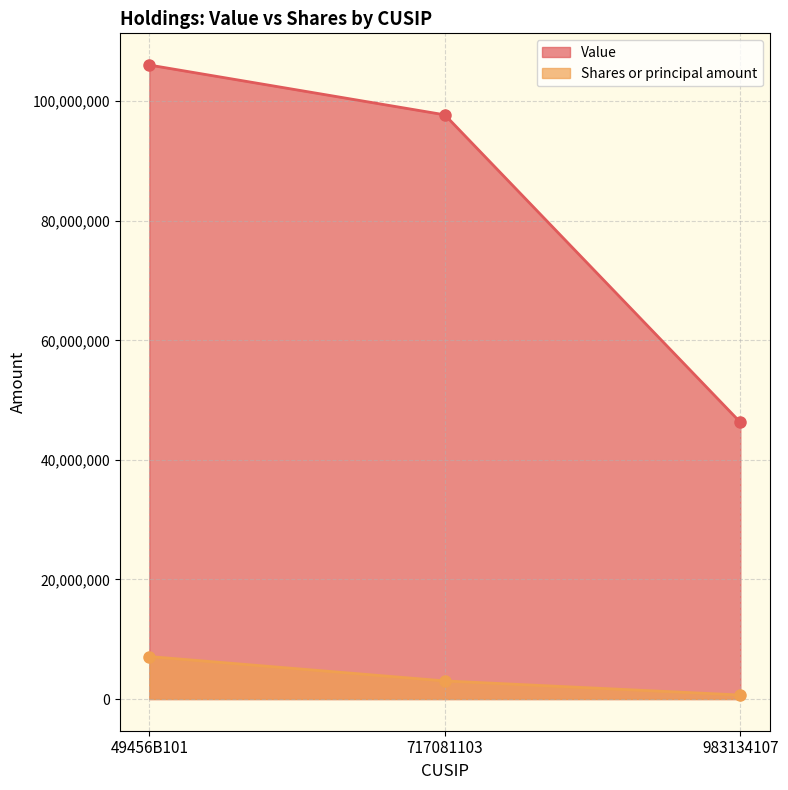

What is the label of the 2nd point from the right?

717081103